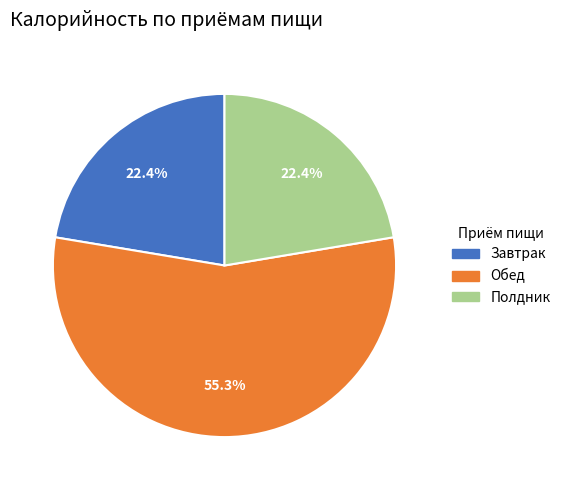

What percentage is the Обед slice, to the nearest percent?

55%